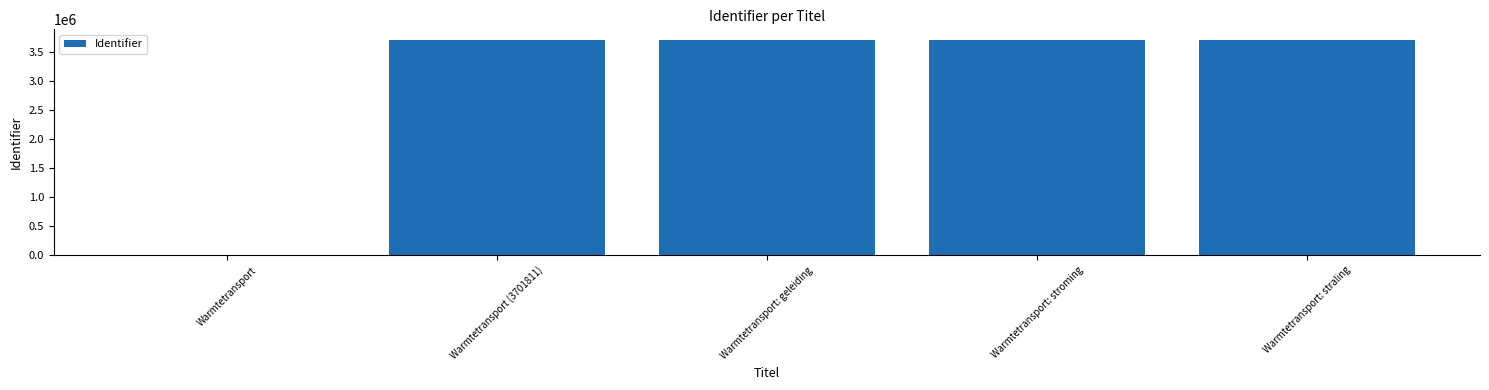

What is the maximum value shown in the chart?

3702007